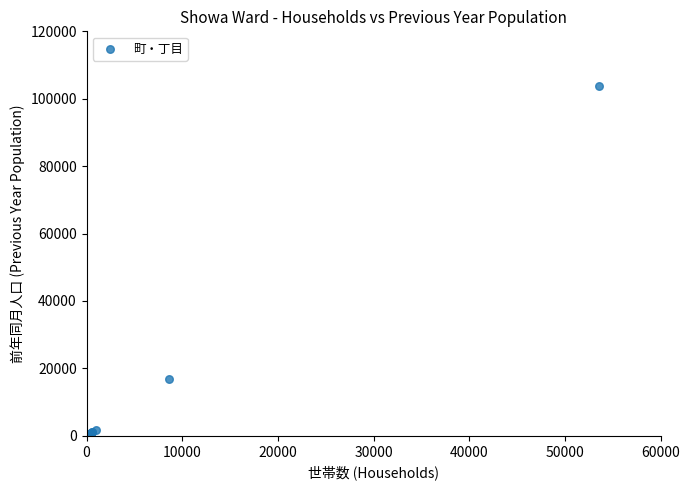

What Y value in the scatter plot is closest to 51936?

16894